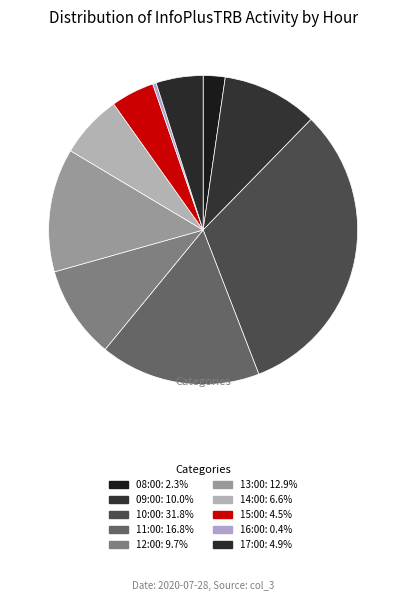

What is the smallest slice in the pie chart?

16:00